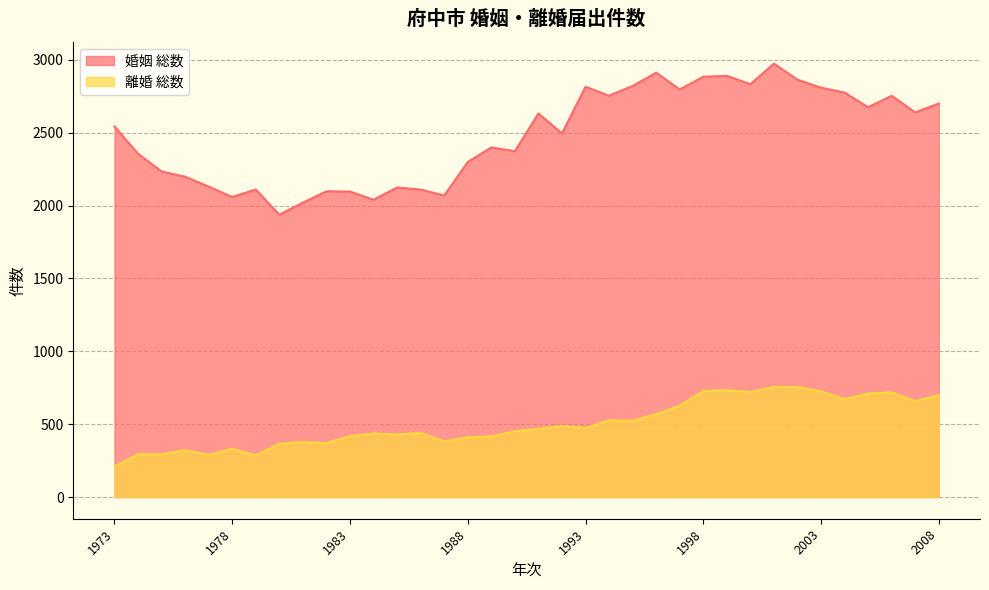

Which series has the largest total across all categories?

婚姻 総数